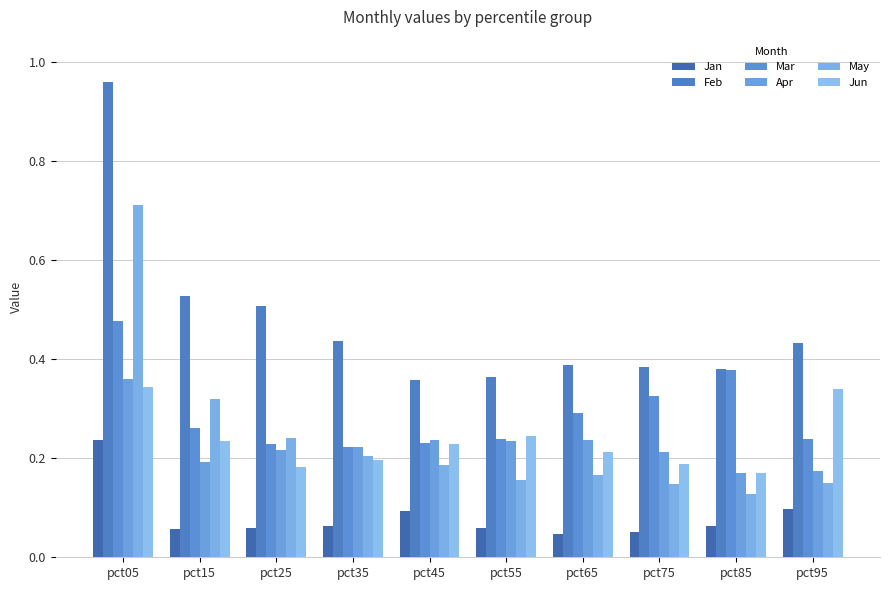

How many distinct data groups are displayed?

6